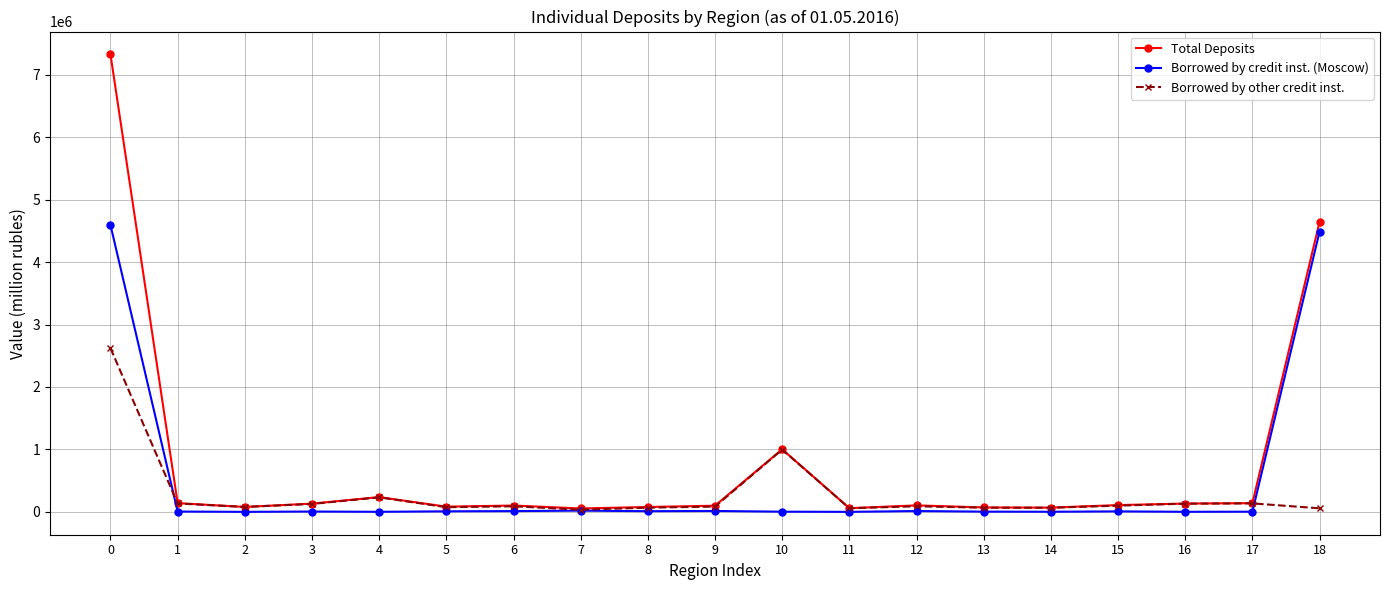

How many lines are shown in the chart?

3